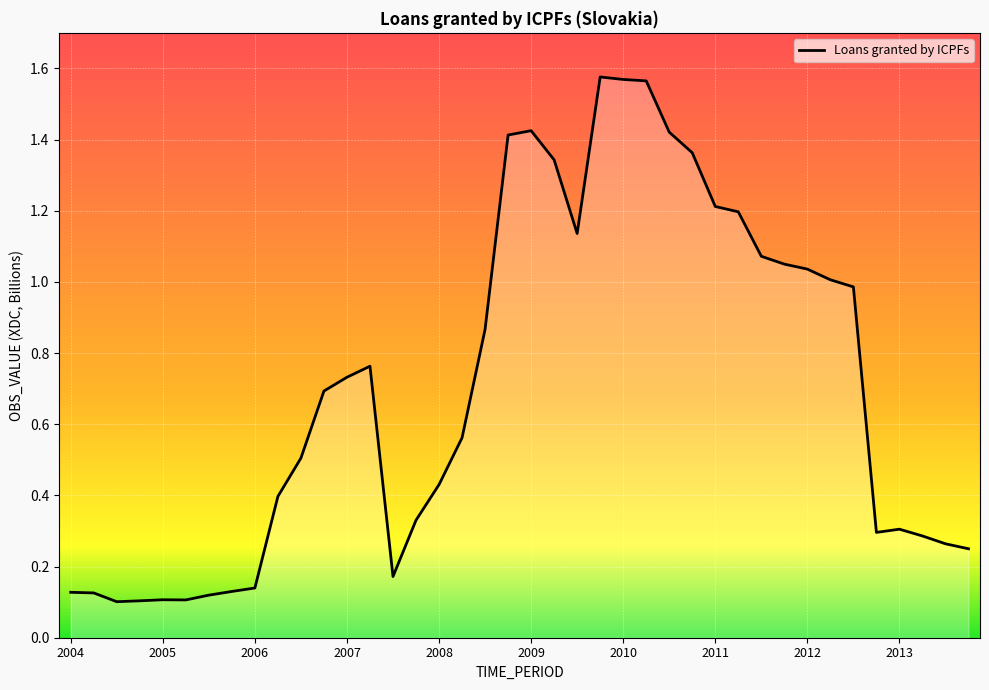

Is it true that the value at 2007 is 0.3?

False